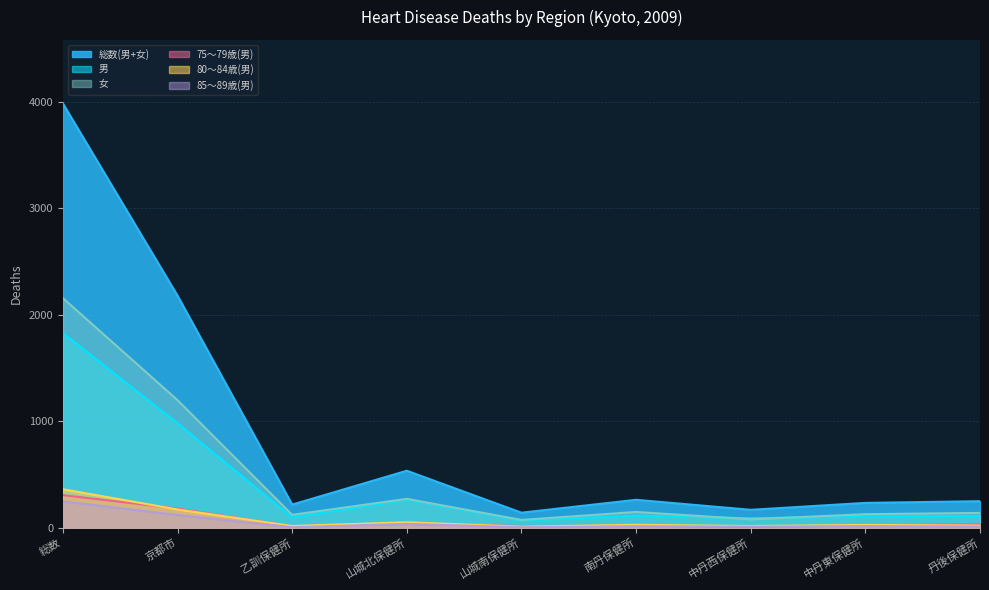

Where is the first local maximum for 85～89歳(男)?

山城北保健所